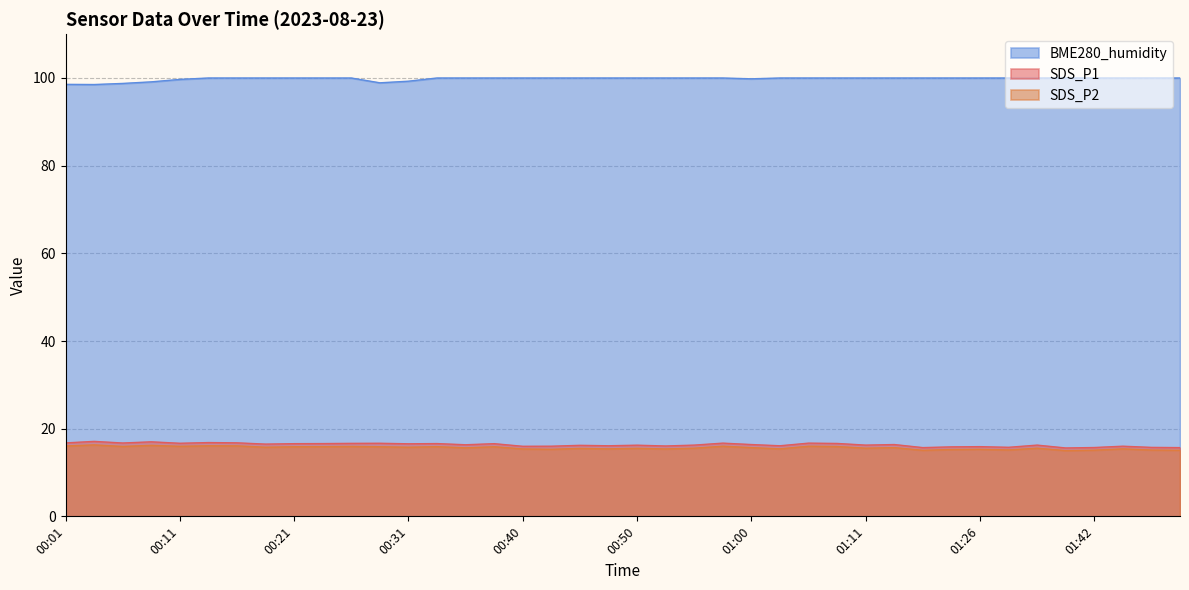

True or false: BME280_humidity and SDS_P2 intersect in this chart.

False